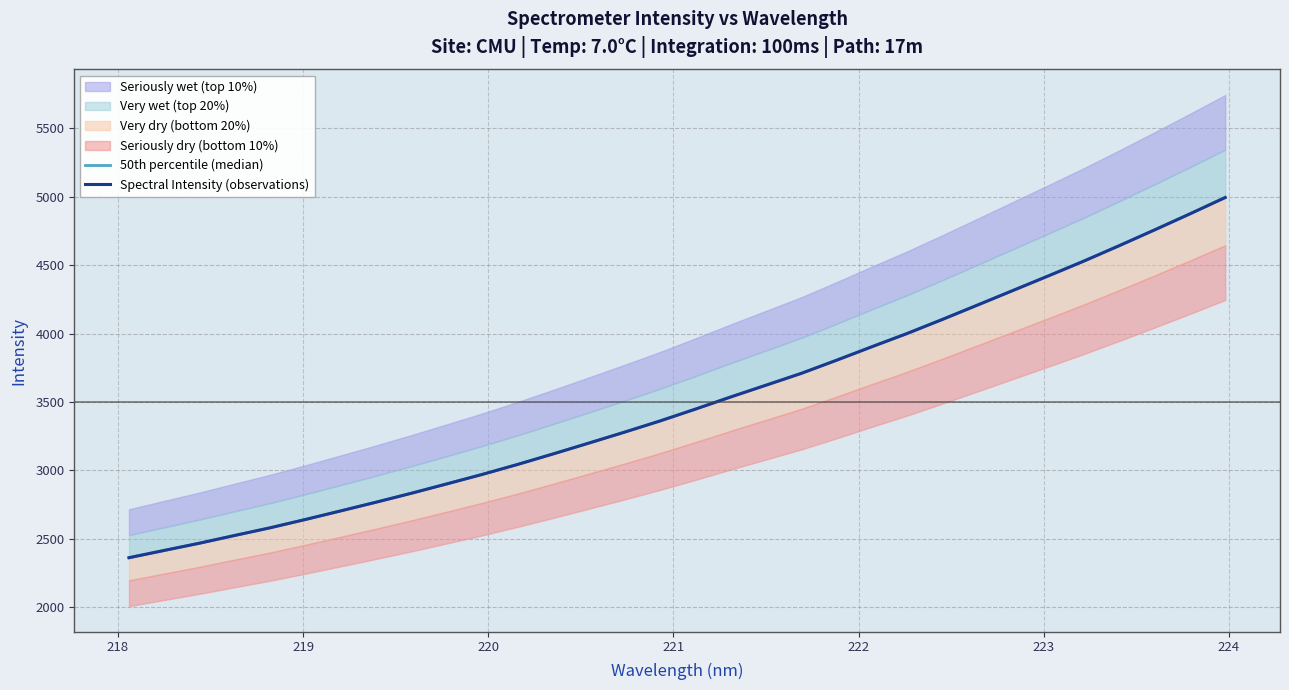

How many values in the Spectral Intensity (observations) series exceed 3447?

16